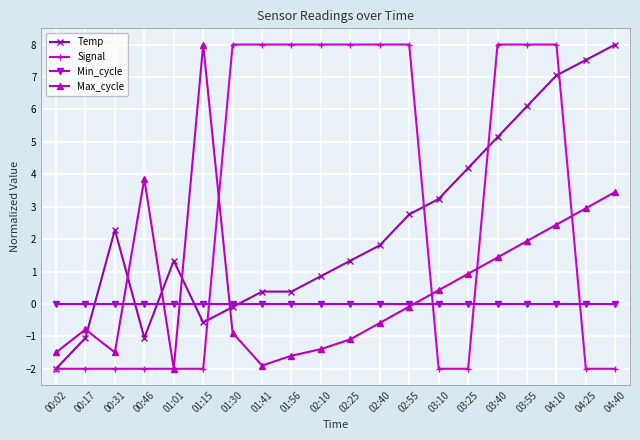

Is the value of Temp at 01:41 greater than the value of Signal at 04:10?

No